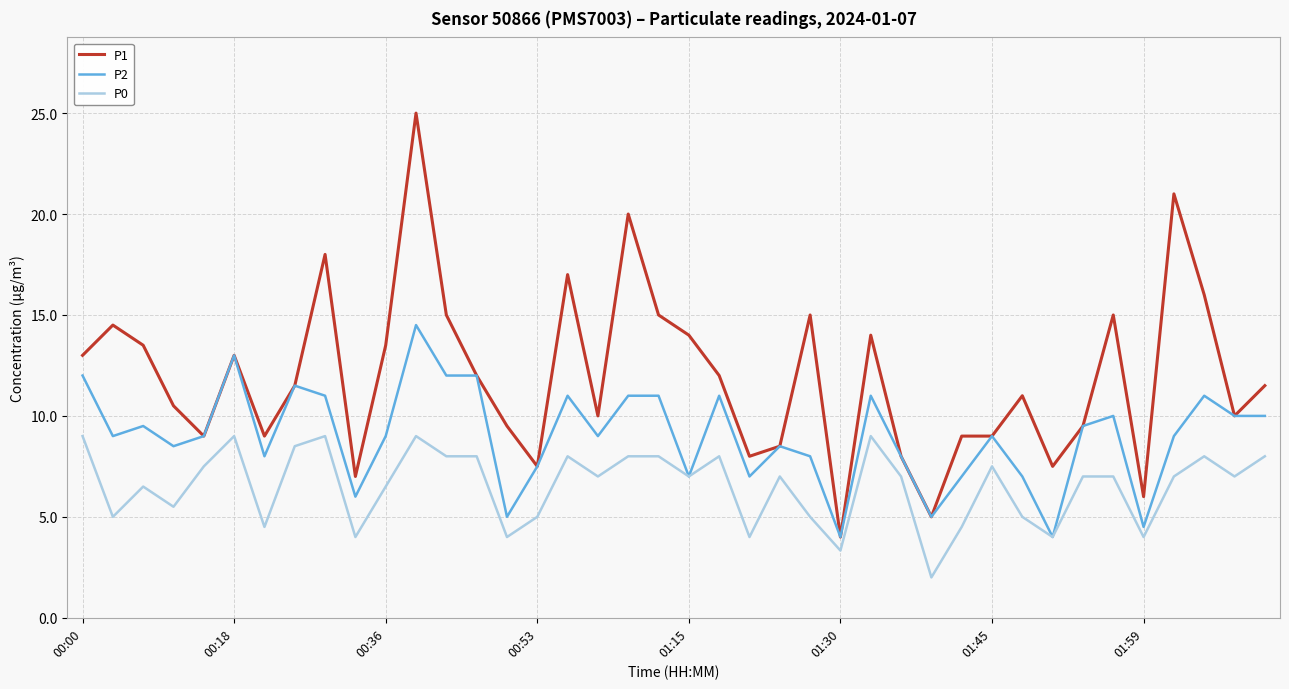

True or false: P0 and P1 intersect in this chart.

False